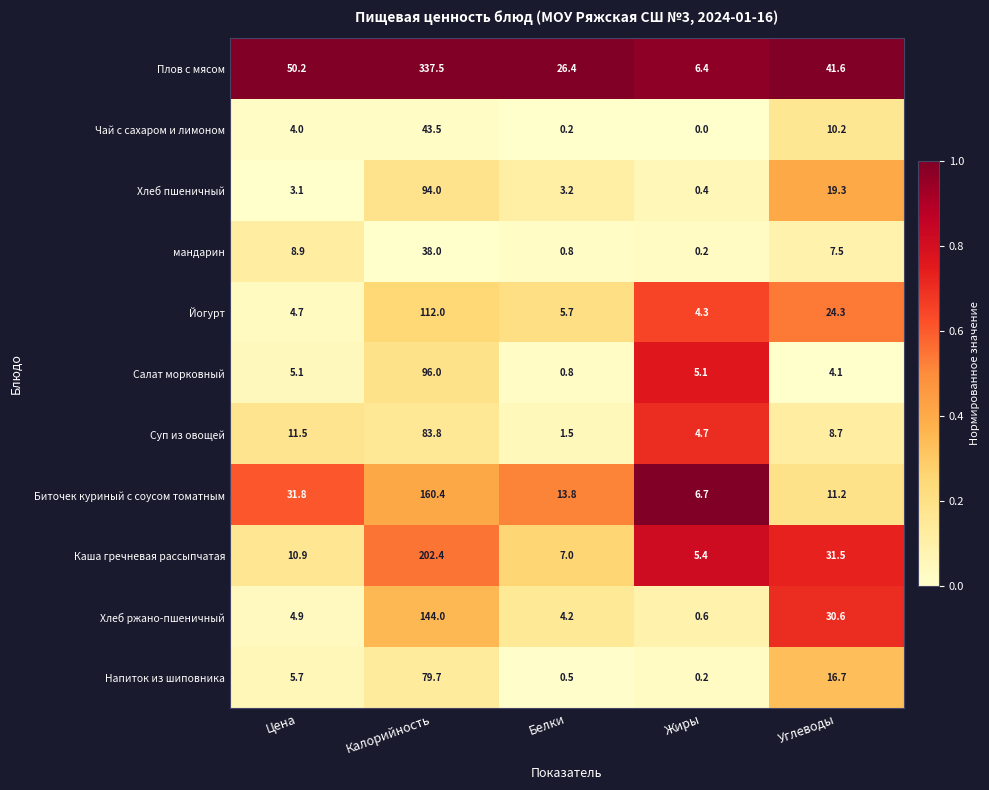

Which series has the largest range (max minus min)?

Плов с мясом